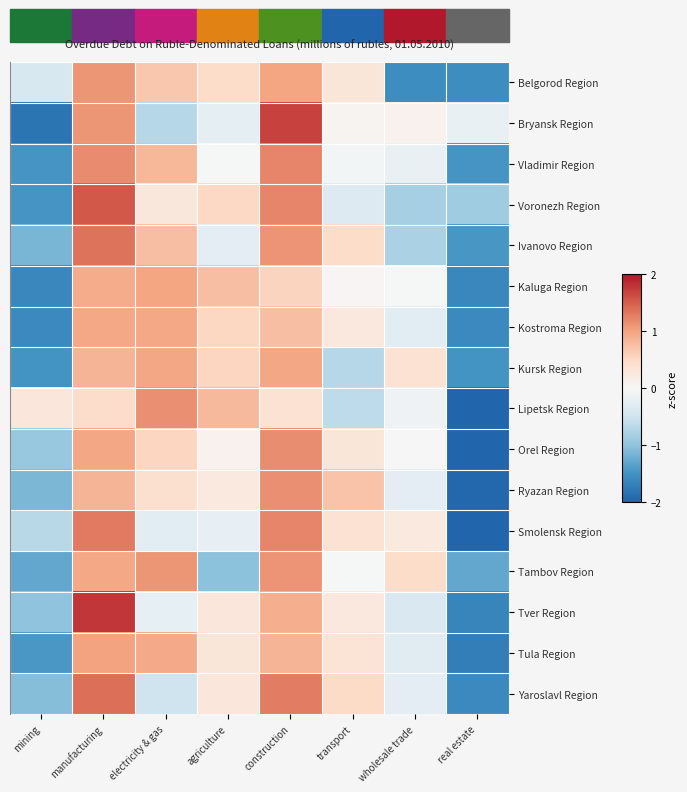

Which series has the largest range (max minus min)?

Bryansk Region